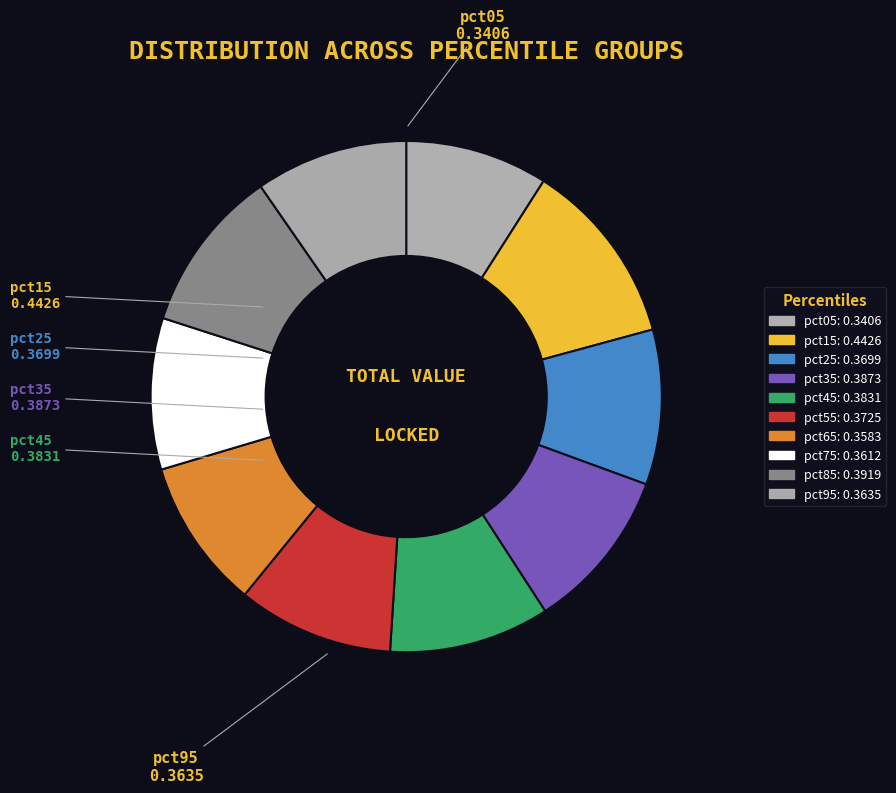

How many slices are in this pie chart?

10